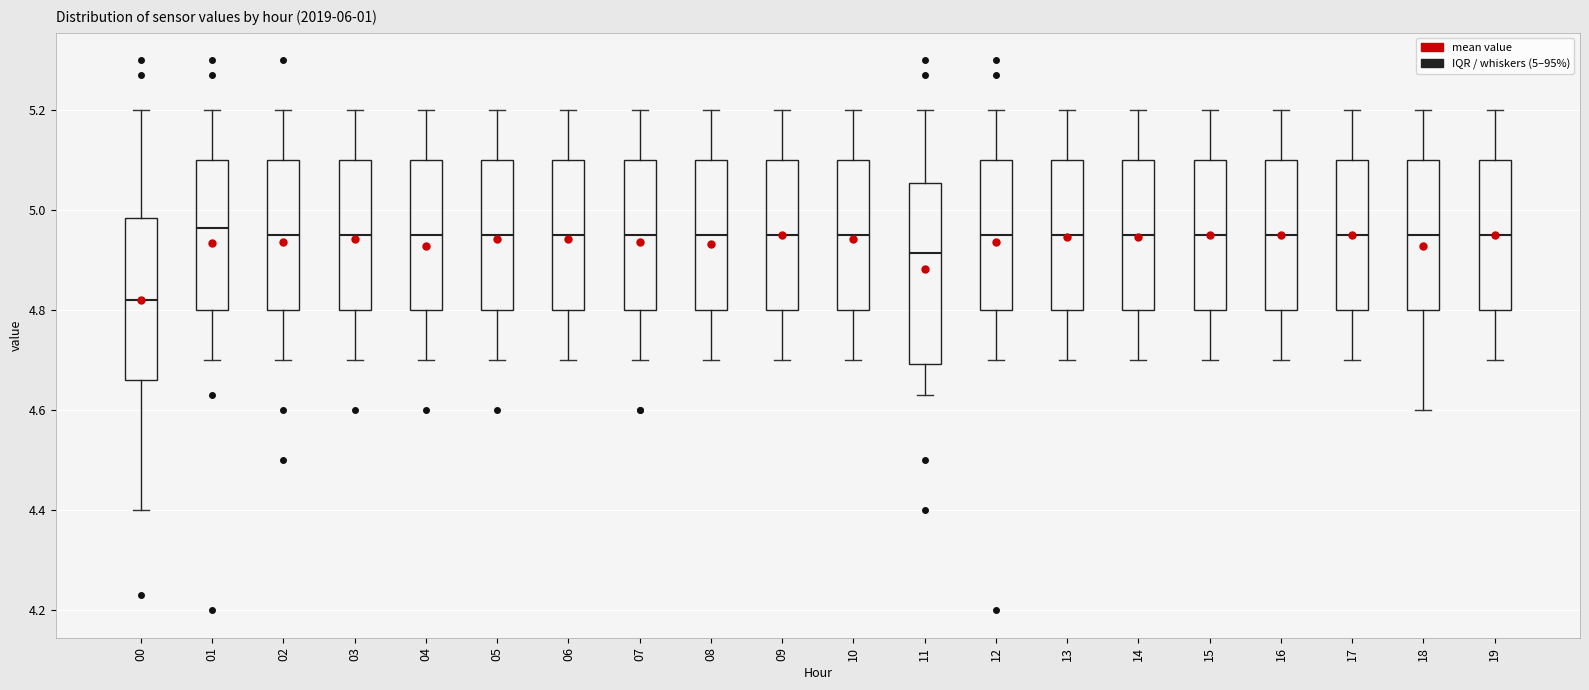

Reading left to right, transcribe this box plot: for each box, give where its median line is, the range the box spans, and where its two whiskers end, as read against the y-axis. The values are not printed on the chart, so give them approximately, as read against the axis.

00: median 4.82, box 4.66 to 4.98, whiskers 4.40 to 5.20
01: median 4.96, box 4.80 to 5.10, whiskers 4.70 to 5.20
02: median 4.96, box 4.80 to 5.10, whiskers 4.70 to 5.20
03: median 4.96, box 4.80 to 5.10, whiskers 4.70 to 5.20
04: median 4.96, box 4.80 to 5.10, whiskers 4.70 to 5.20
05: median 4.96, box 4.80 to 5.10, whiskers 4.70 to 5.20
06: median 4.96, box 4.80 to 5.10, whiskers 4.70 to 5.20
07: median 4.96, box 4.80 to 5.10, whiskers 4.70 to 5.20
08: median 4.96, box 4.80 to 5.10, whiskers 4.70 to 5.20
09: median 4.96, box 4.80 to 5.10, whiskers 4.70 to 5.20
10: median 4.96, box 4.80 to 5.10, whiskers 4.70 to 5.20
11: median 4.92, box 4.70 to 5.06, whiskers 4.64 to 5.20
12: median 4.96, box 4.80 to 5.10, whiskers 4.70 to 5.20
13: median 4.96, box 4.80 to 5.10, whiskers 4.70 to 5.20
14: median 4.96, box 4.80 to 5.10, whiskers 4.70 to 5.20
15: median 4.96, box 4.80 to 5.10, whiskers 4.70 to 5.20
16: median 4.96, box 4.80 to 5.10, whiskers 4.70 to 5.20
17: median 4.96, box 4.80 to 5.10, whiskers 4.70 to 5.20
18: median 4.96, box 4.80 to 5.10, whiskers 4.60 to 5.20
19: median 4.96, box 4.80 to 5.10, whiskers 4.70 to 5.20